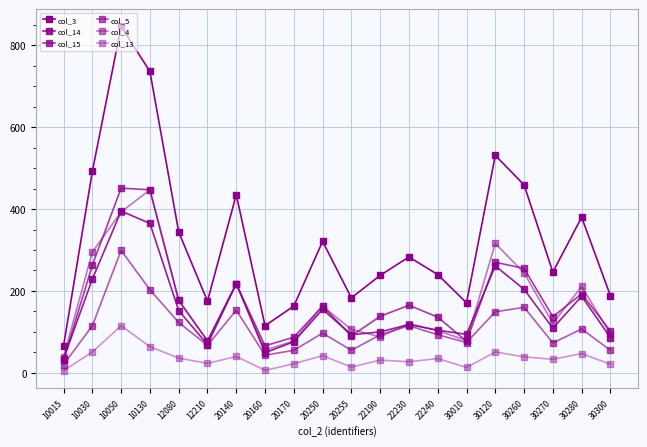

How many categories are shown in the chart?

20